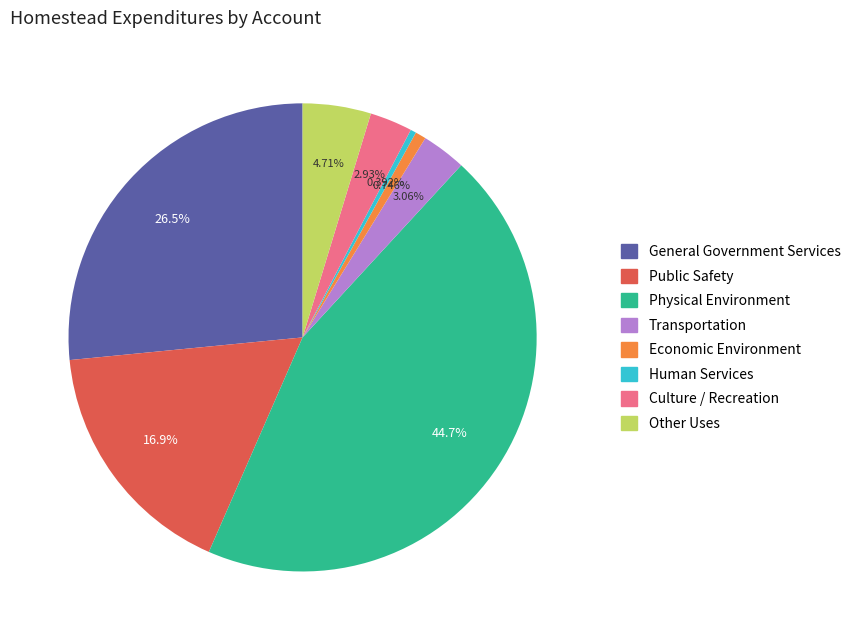

Does Economic Environment represent more than half of the total?

No